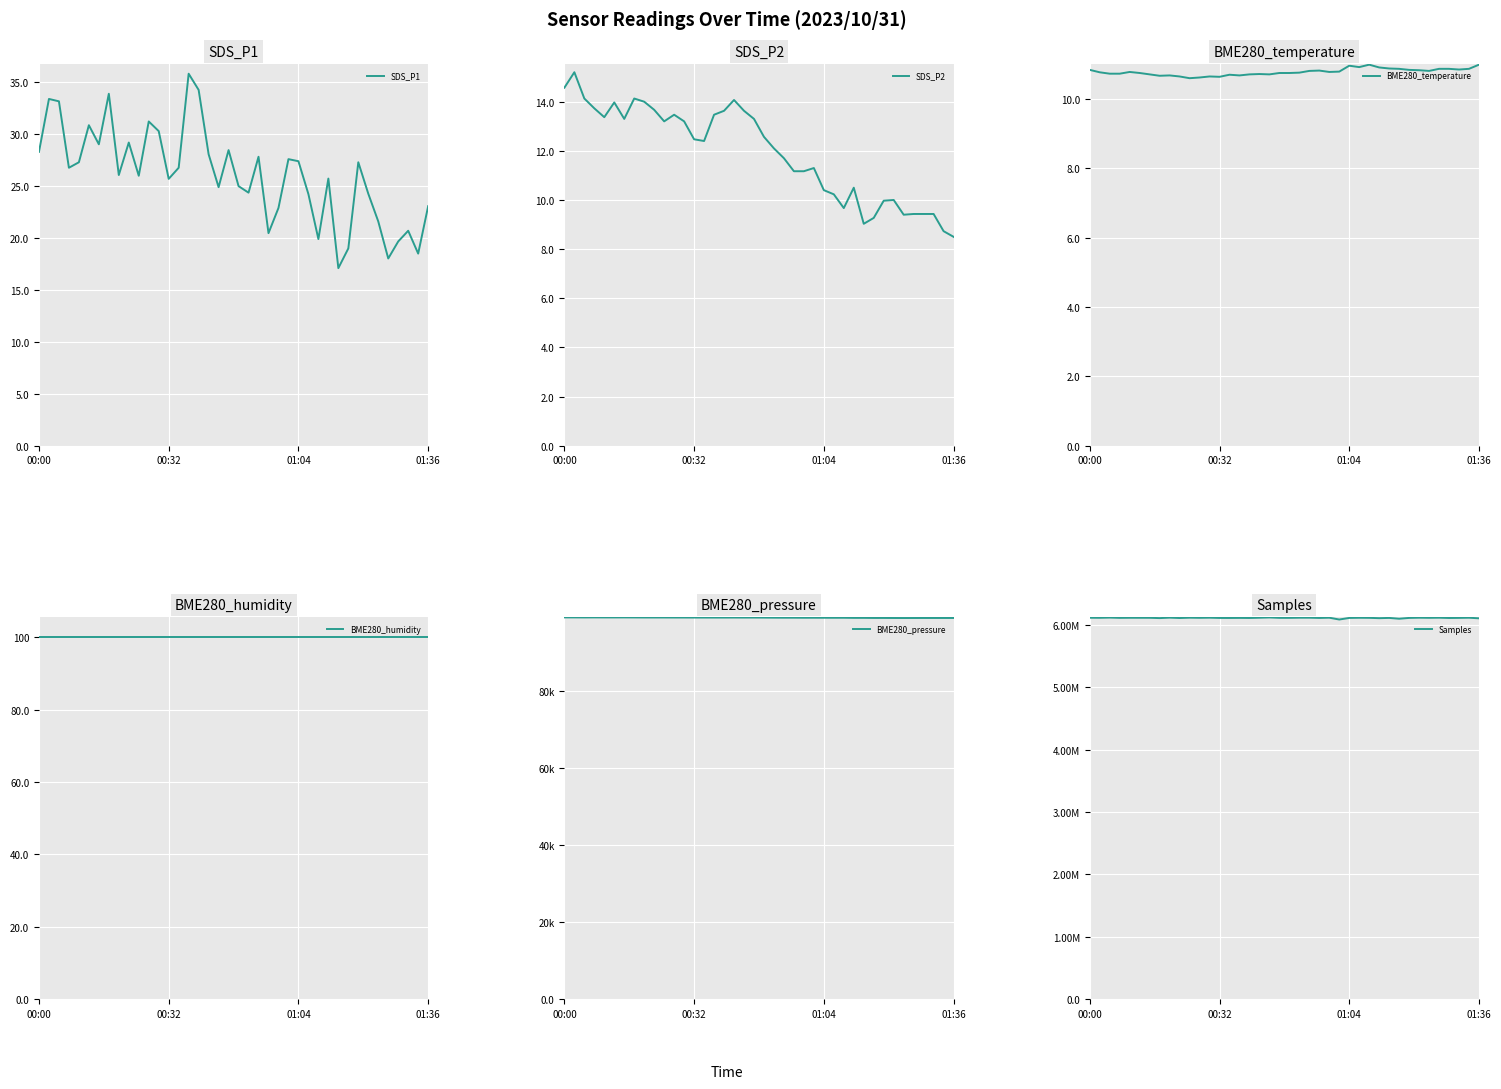

What is the sum of all BME280_humidity values?

4000.0